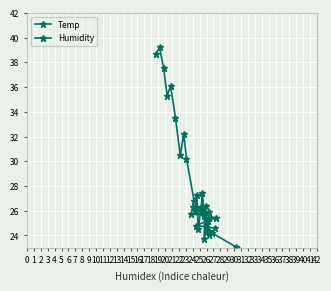

True or false: Humidity has a value of 37.5 at 1.

True